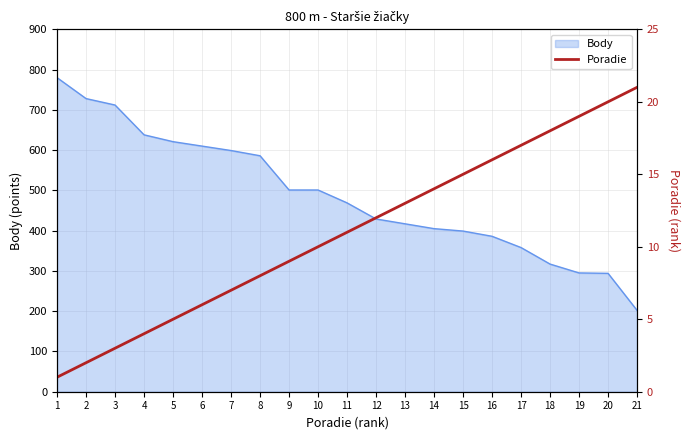

The value of Body at 17 is 358. True or false?

True